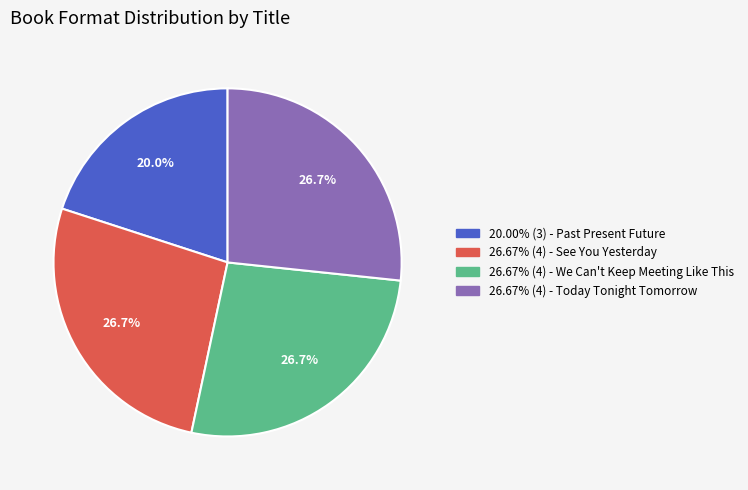

What is the ratio of the value at 26.67% (4) - We Can't Keep Meeting Like This to the value at 20.00% (3) - Past Present Future?

1.3